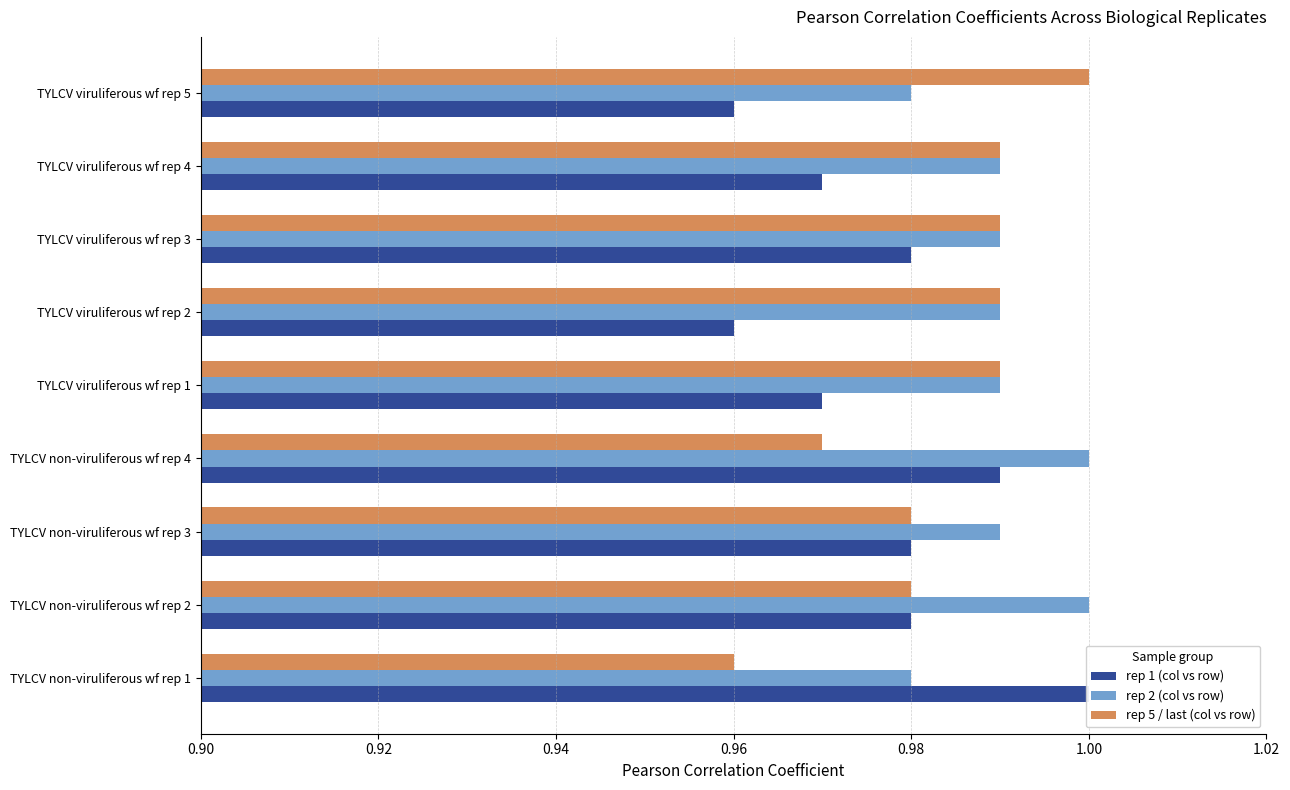

Count the number of categories in the chart.

9